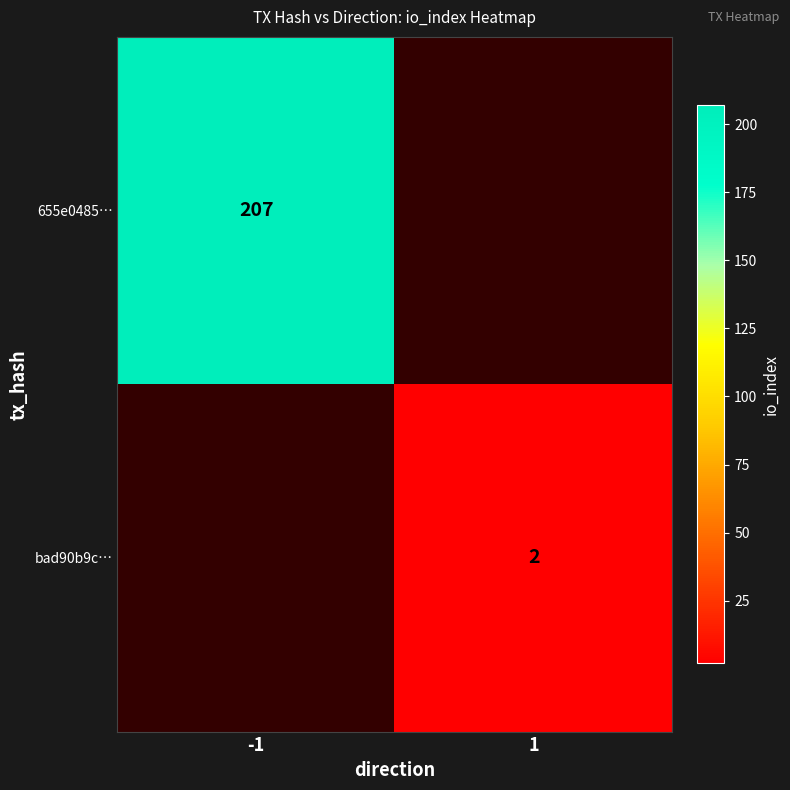

At how many categories does at least one series exceed 144?

1